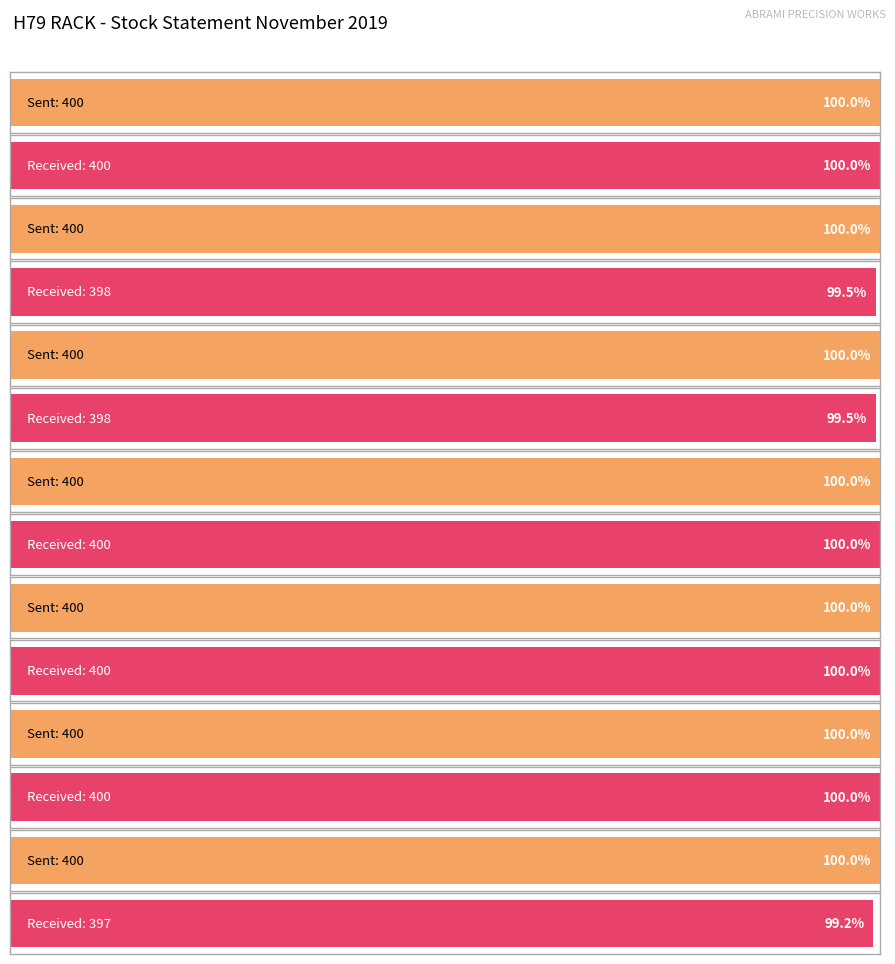

Is the value of RECEIVED QTY at DC-4 (APW/JW/46) greater than the value of SENT QTY at DC-3 (APW/JW/14)?

No